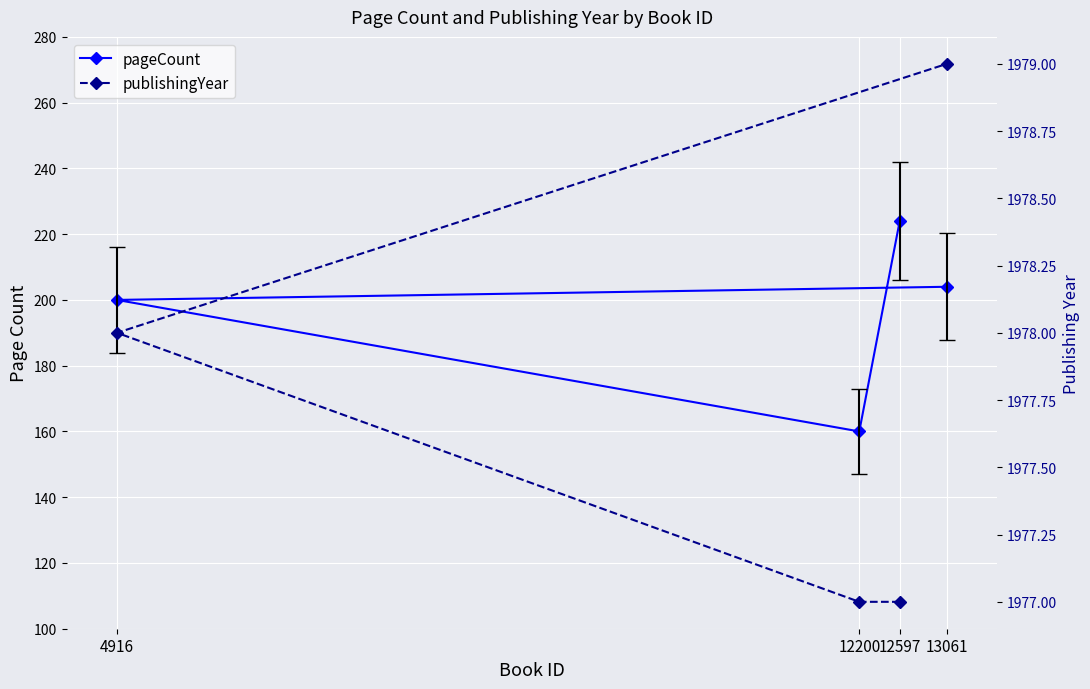

Reading right to left, list all the values displayed in this chart.

pageCount: 13061=204	4916=200	12200=160	12597=224
publishingYear: 13061=1979	4916=1978	12200=1977	12597=1977